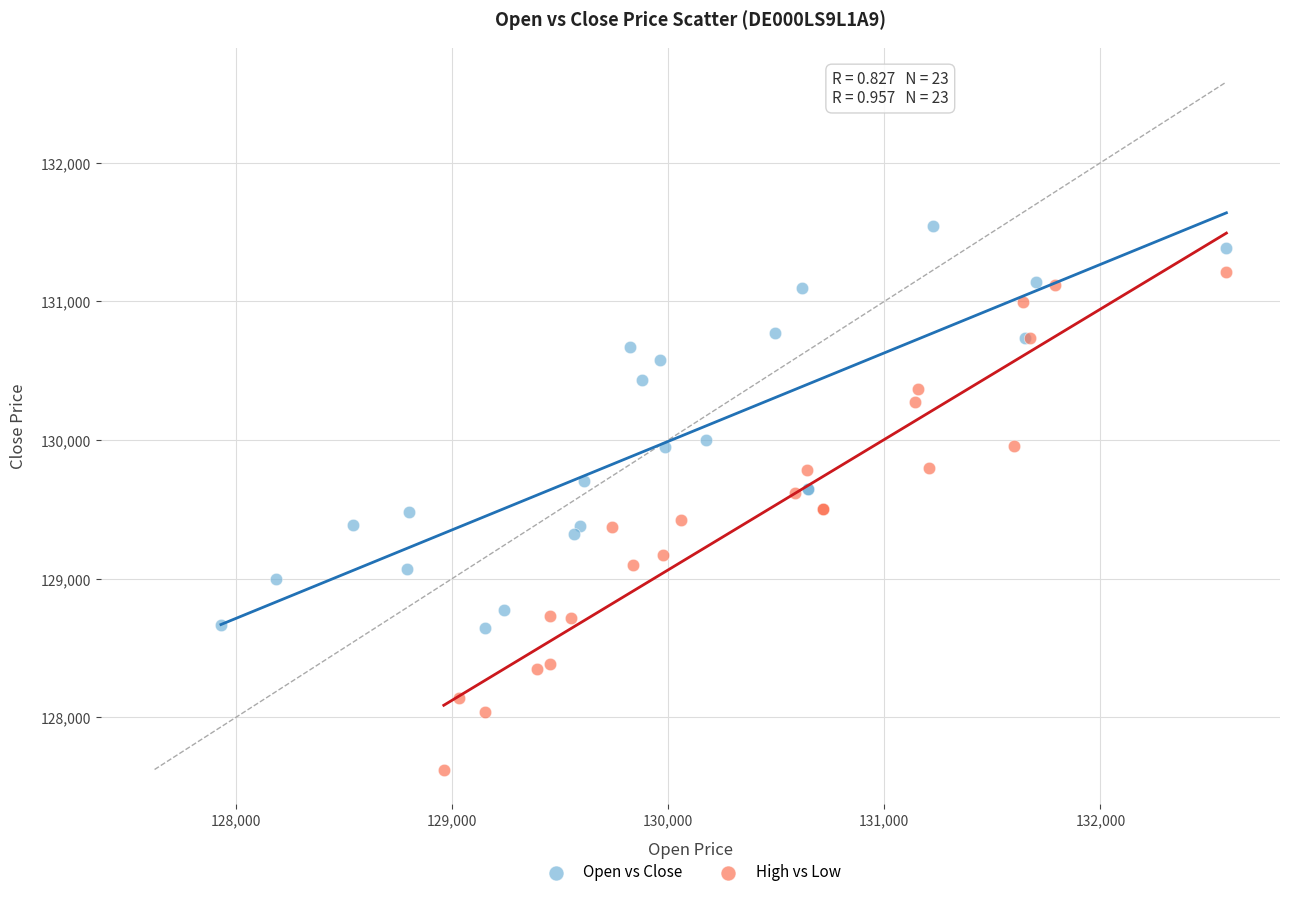

Which series reaches the maximum Y coordinate?

Open vs Close